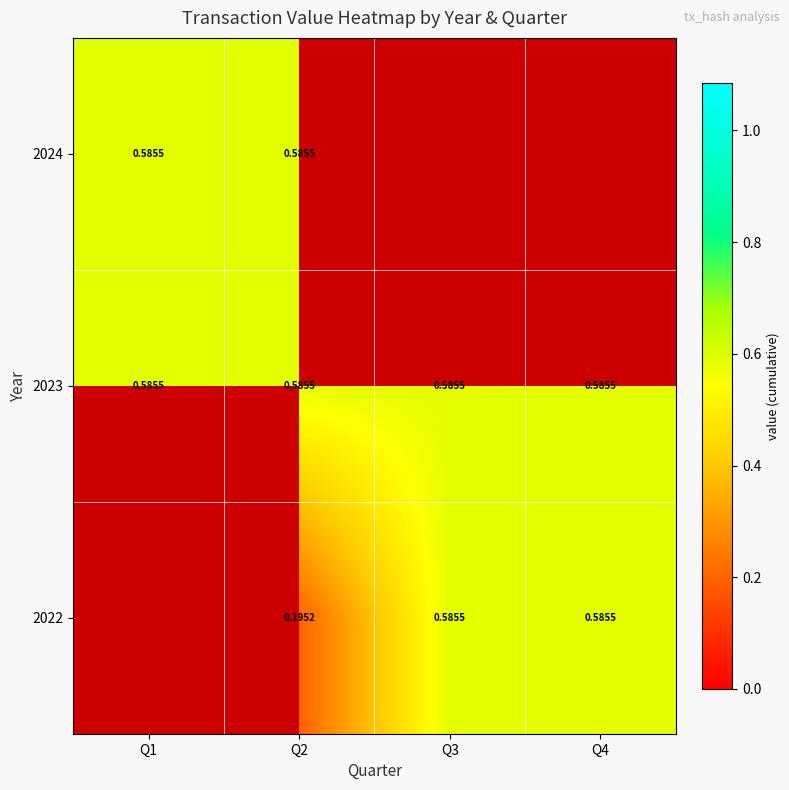

What is the total value across all series at Q2?

1.4